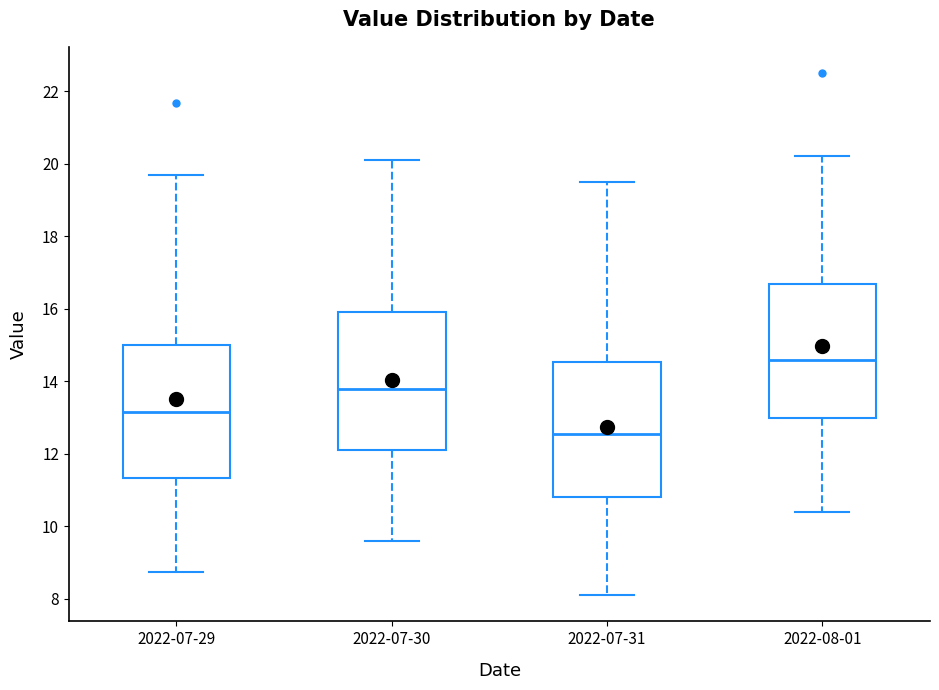

Reading left to right, transcribe this box plot: for each box, give where its median line is, the range the box spans, and where its two whiskers end, as read against the y-axis. The values are not printed on the chart, so give them approximately, as read against the axis.

2022-07-29: median 13.2, box 11.4 to 15.0, whiskers 8.8 to 19.8
2022-07-30: median 13.8, box 12.2 to 16.0, whiskers 9.6 to 20.2
2022-07-31: median 12.6, box 10.8 to 14.6, whiskers 8.2 to 19.6
2022-08-01: median 14.6, box 13.0 to 16.6, whiskers 10.4 to 20.2